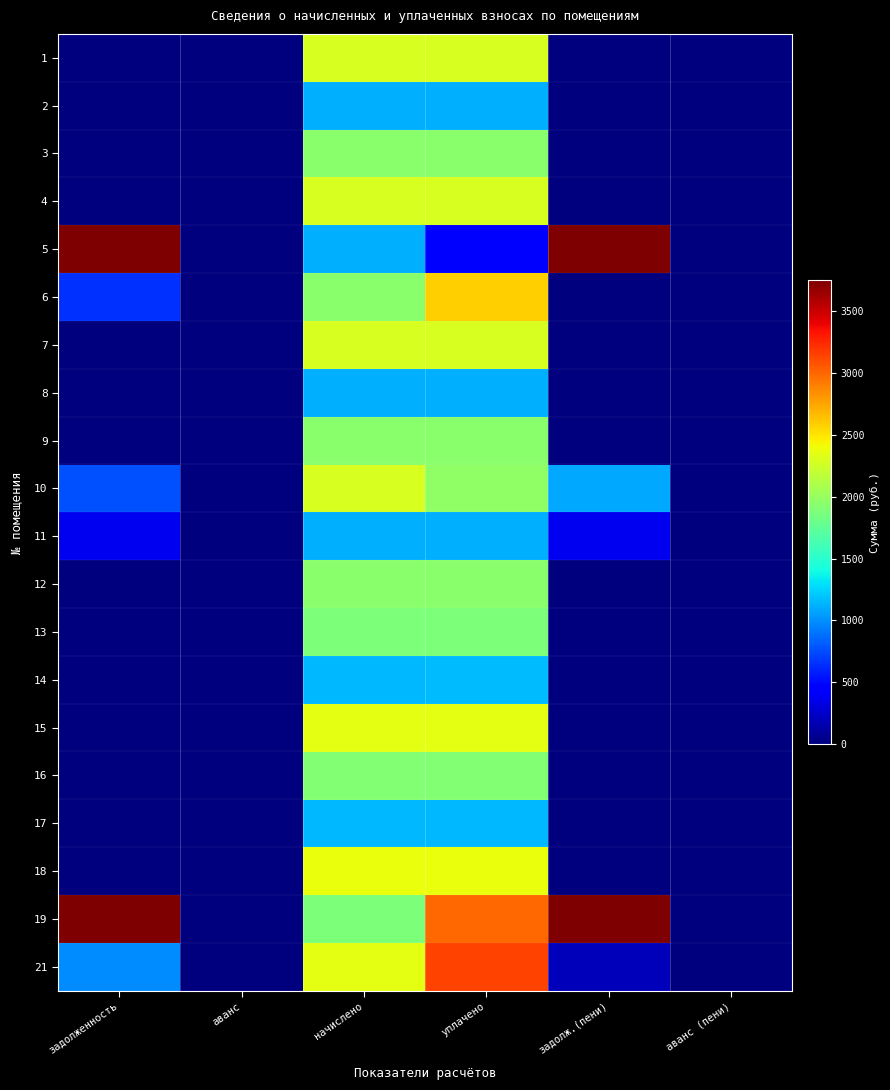

At which category is the sum across all series the highest?

уплачено